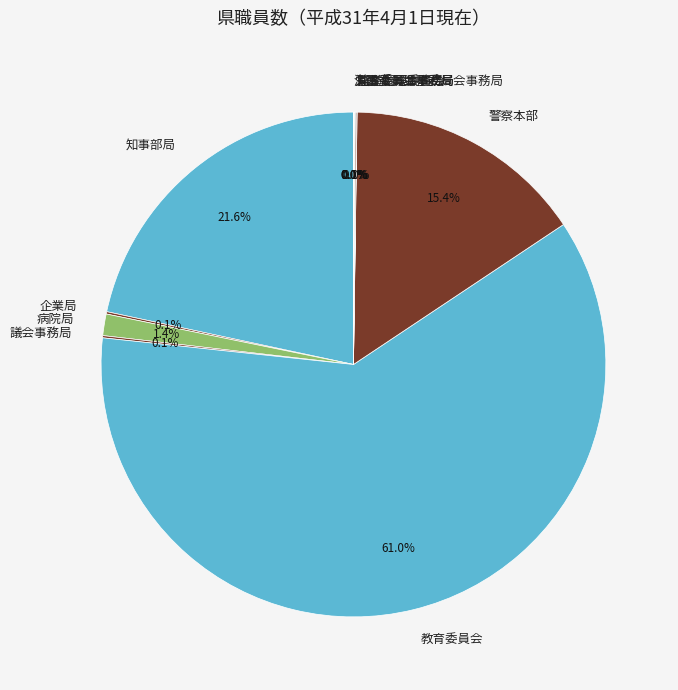

What is the largest slice in the pie chart?

教育委員会